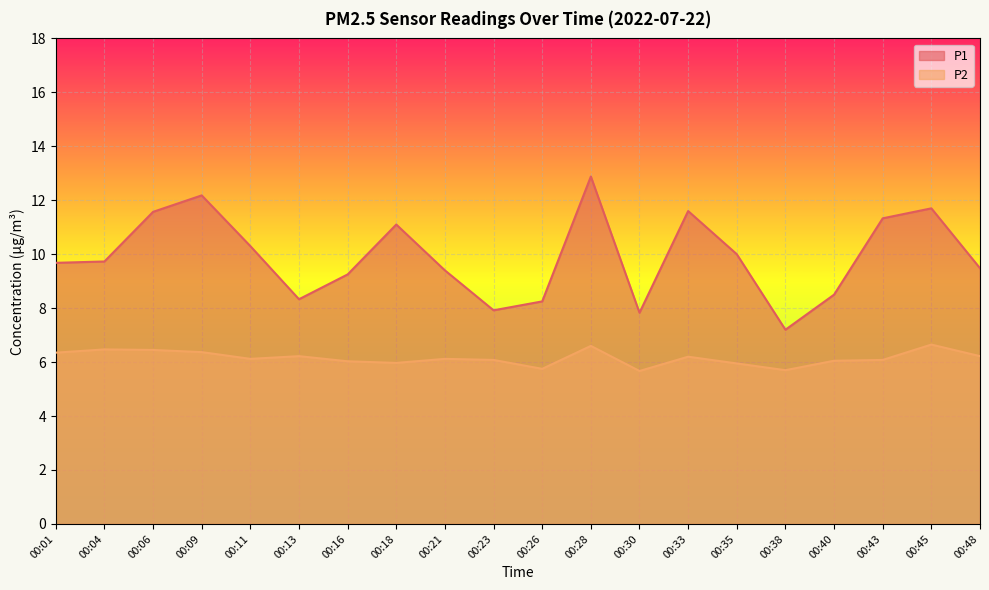

What is the total value across all series at 00:35?

15.9